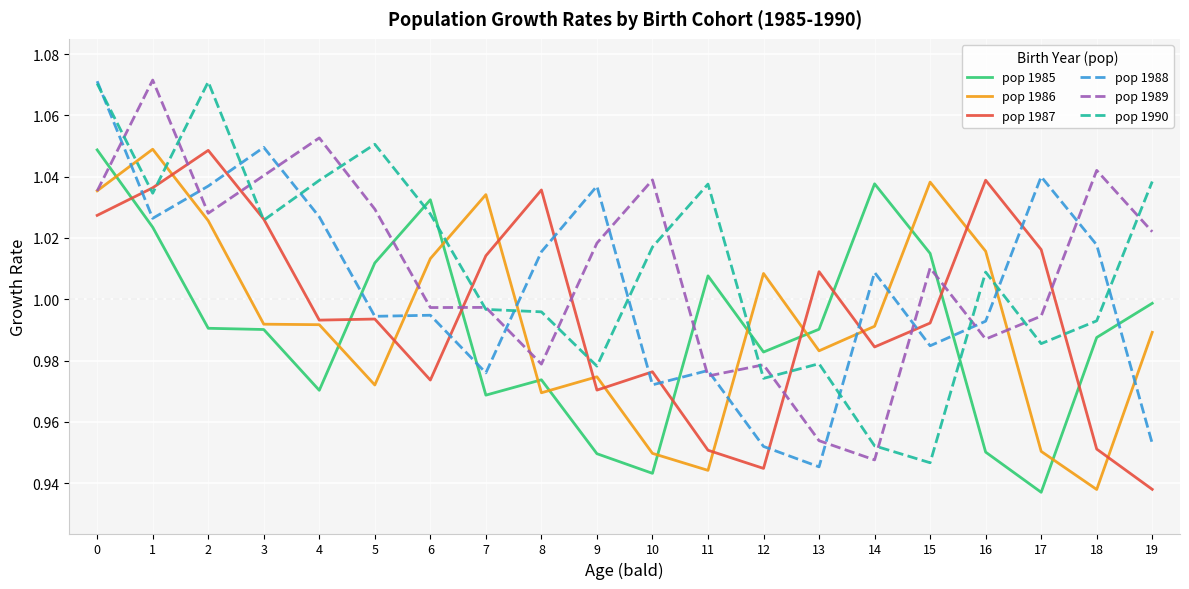

What is the difference between the highest and lowest values at 7?

0.1